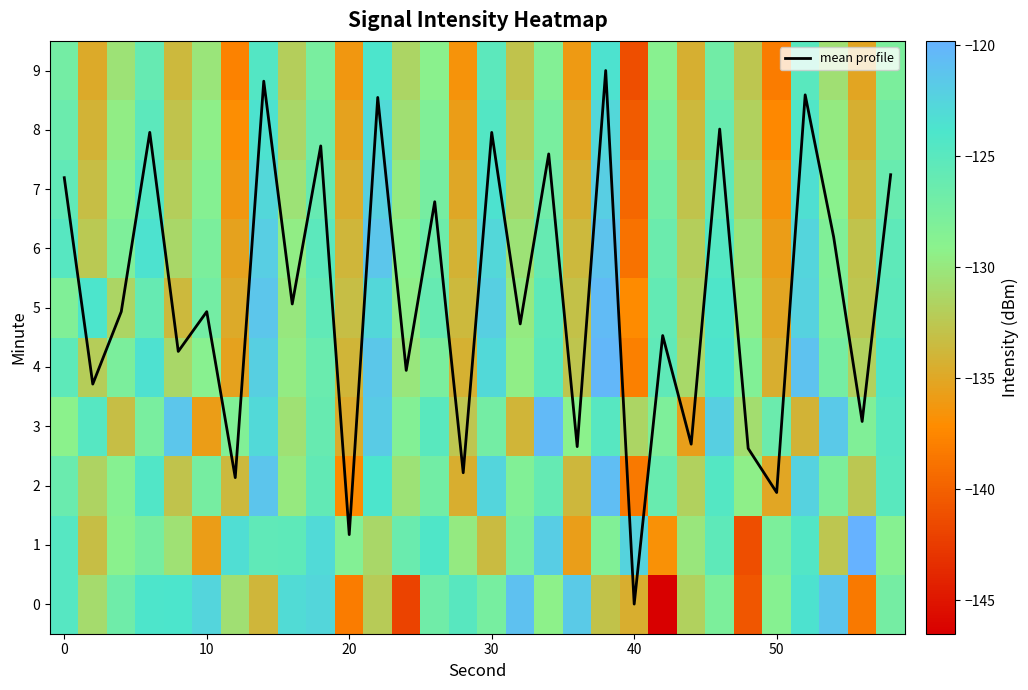

At 27, list the series in order from largest to smallest.

mean profile, row_0, row_3, row_4, row_2, row_5, row_6, row_7, row_8, row_9, row_1